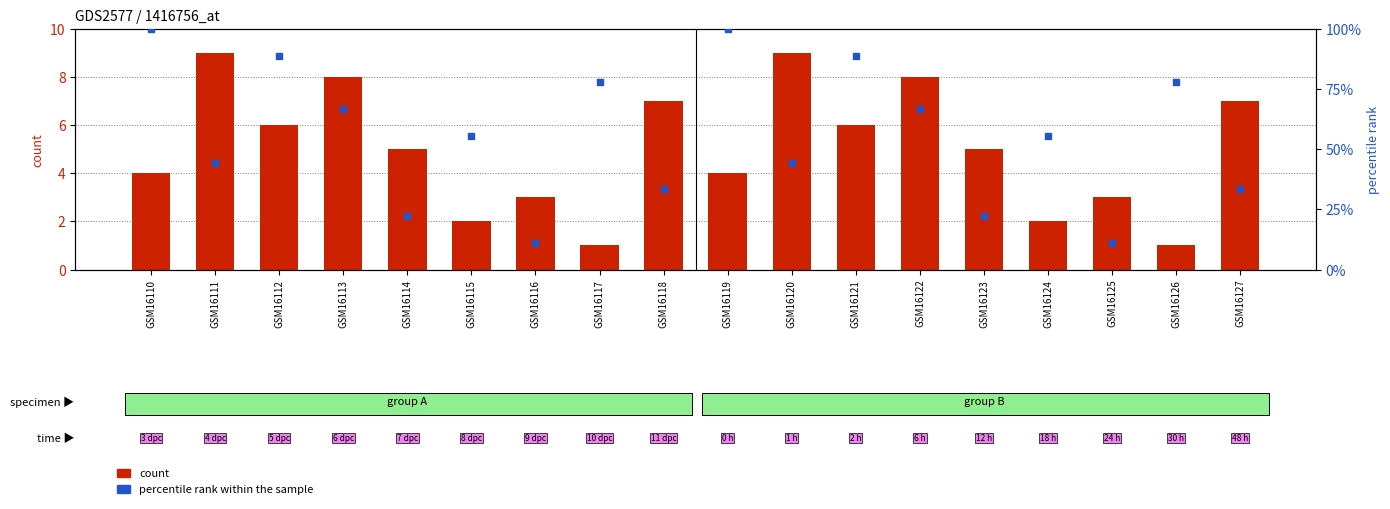

Which series reaches the maximum Y coordinate?

percentile rank within the sample